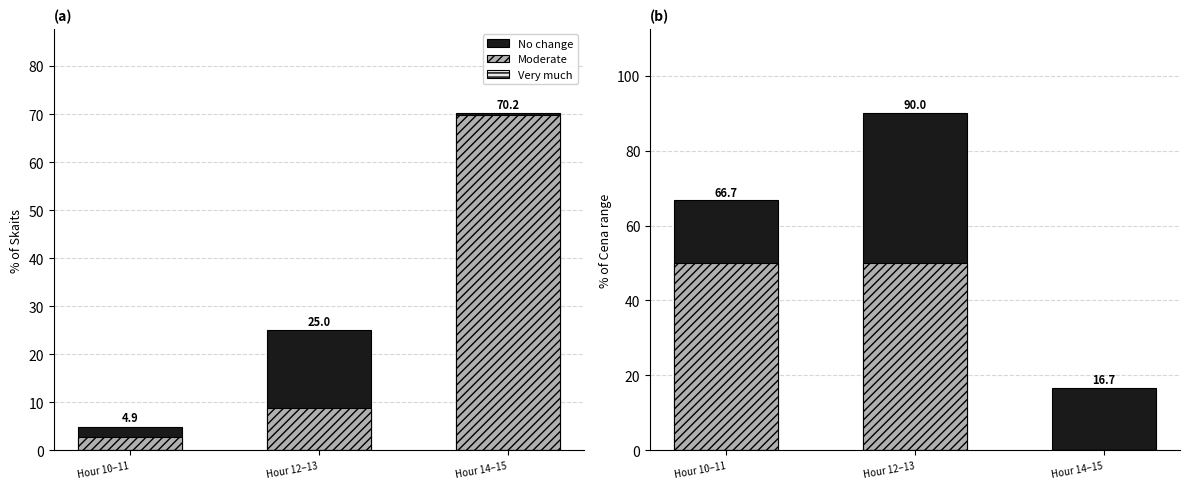

At which category is the sum across all series the highest?

Hour 12–13